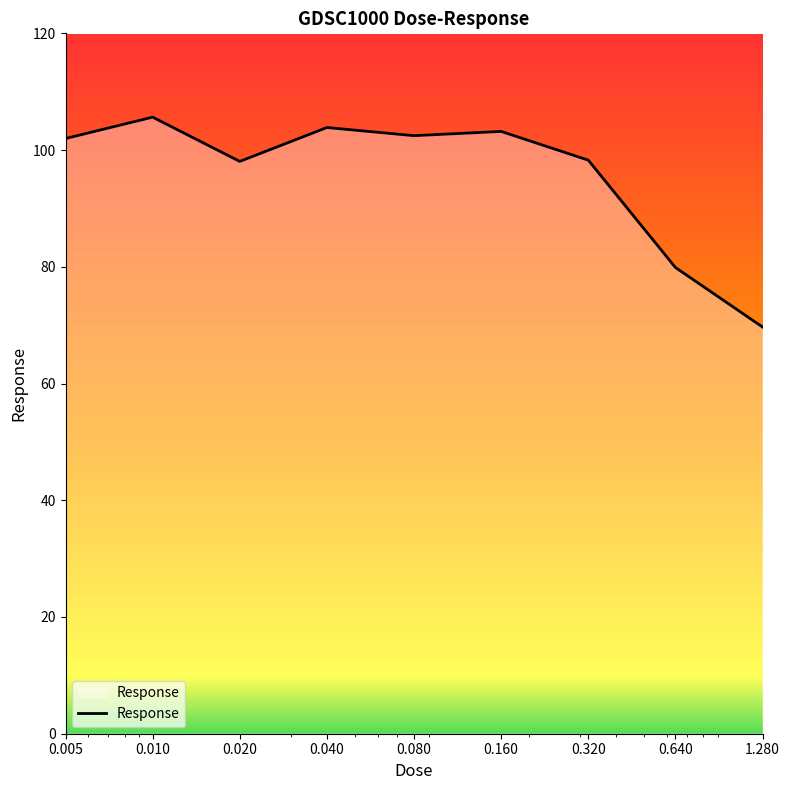

What is the smallest value displayed?

69.7